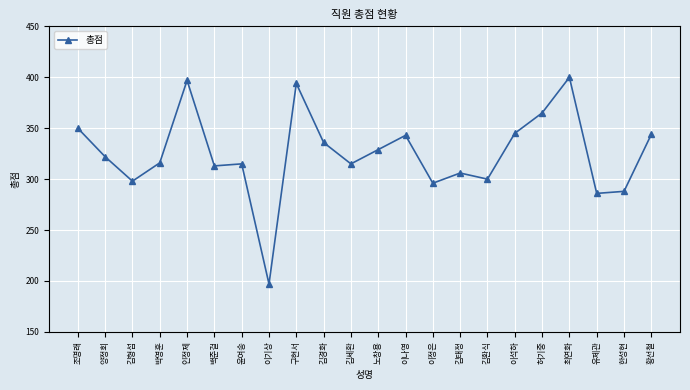

Read the value at 윤여송, to the nearest 50.

300